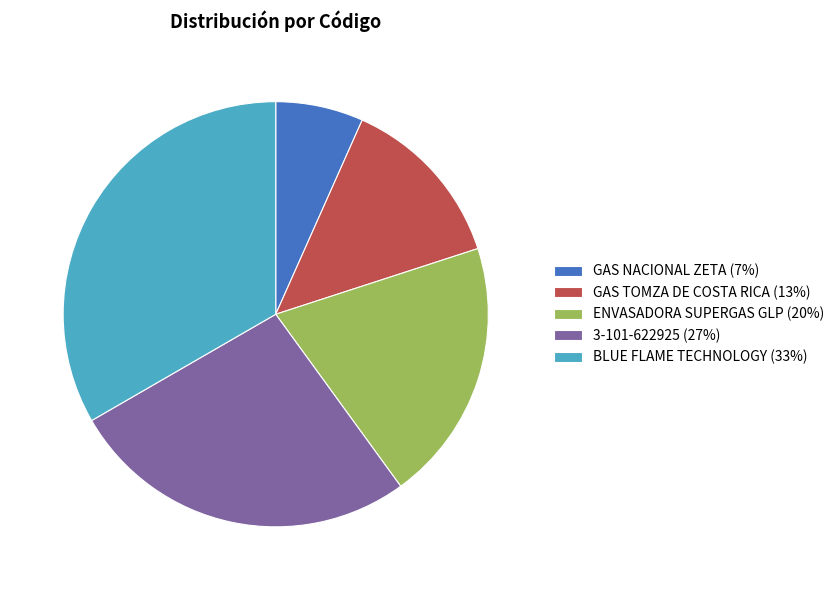

Does any single category account for the majority?

No